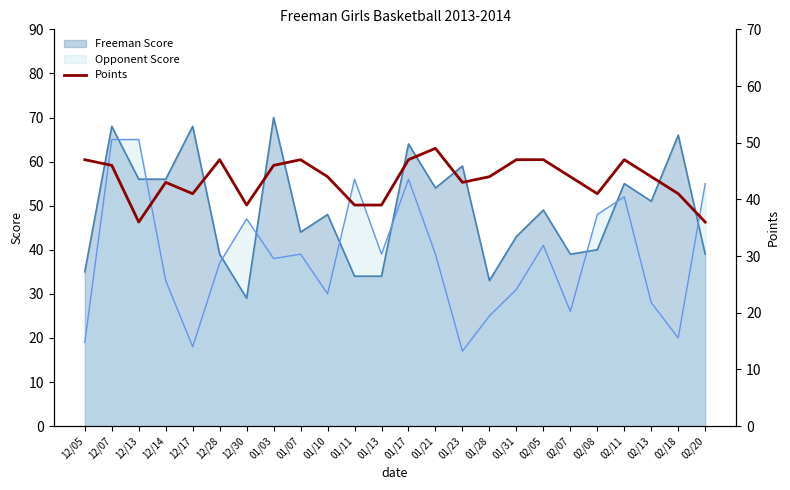

Count the number of values greater than 44.

10